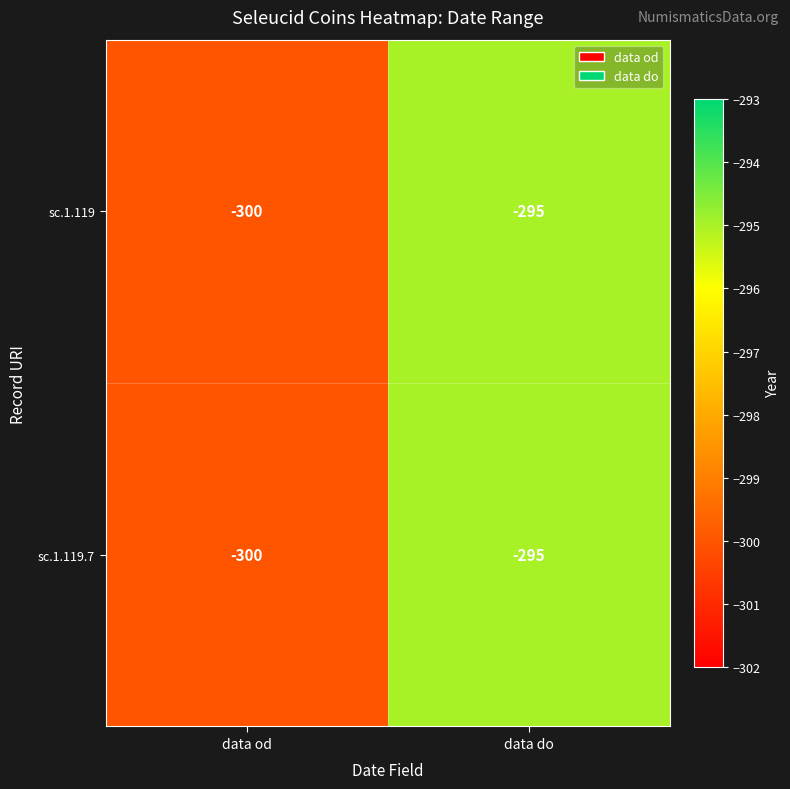

List the labels in order of sc.1.119 value, smallest first.

data od, data do